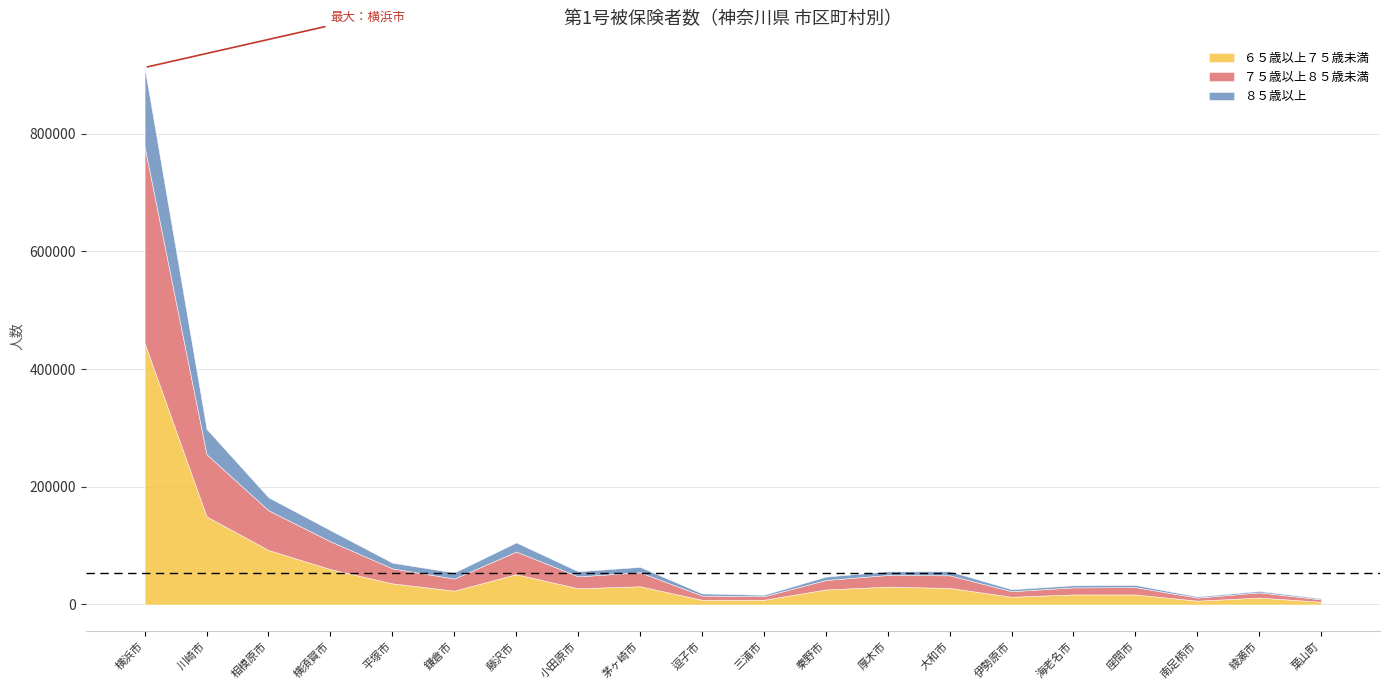

Where is the first local maximum for ６５歳以上７５歳未満?

藤沢市